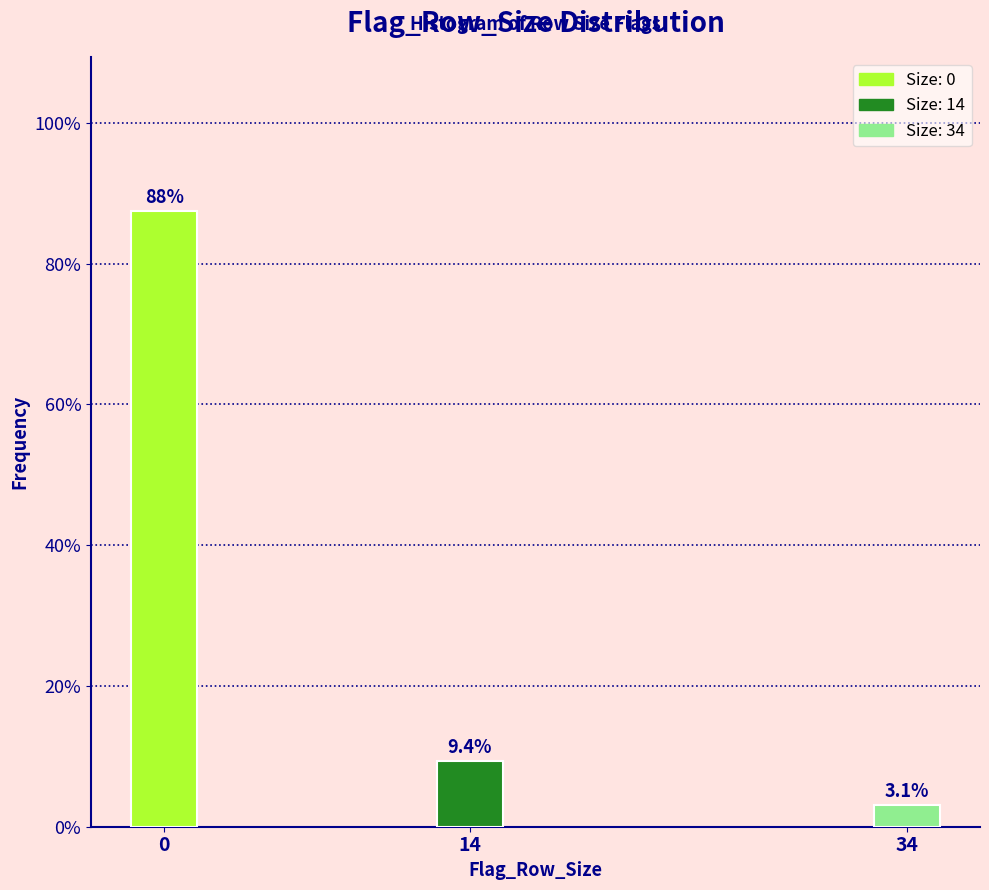

Reading left to right, what are all the values shown in this chart?

0=87.5	14=9.4	34=3.1